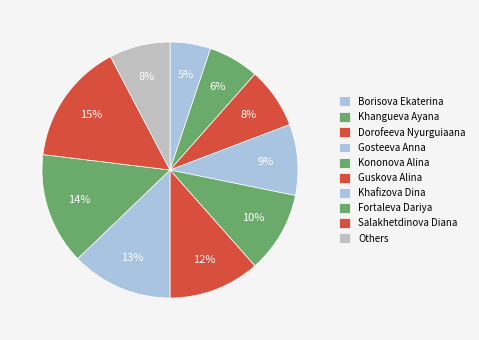

What percentage is the Dorofeeva Nyurguiaana slice, to the nearest percent?

8%